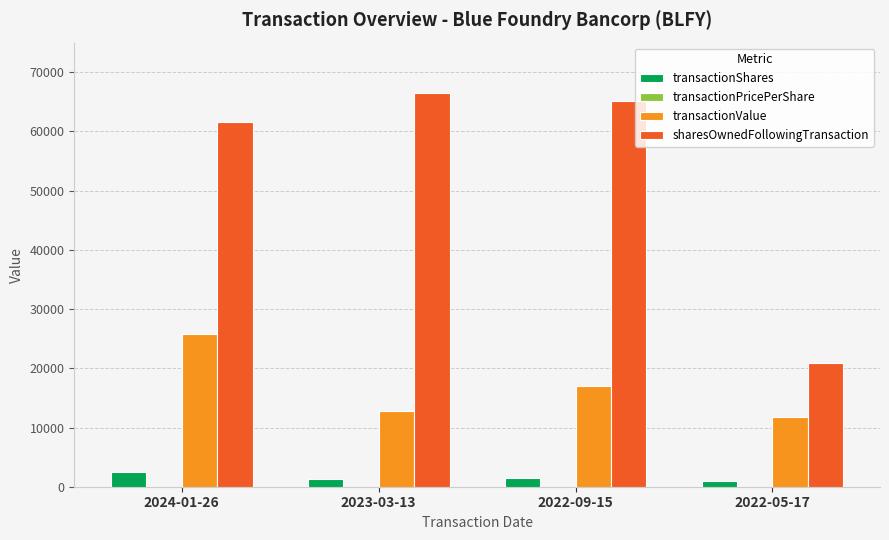

Is it true that sharesOwnedFollowingTransaction equals 30663.3 at 2022-05-17?

False